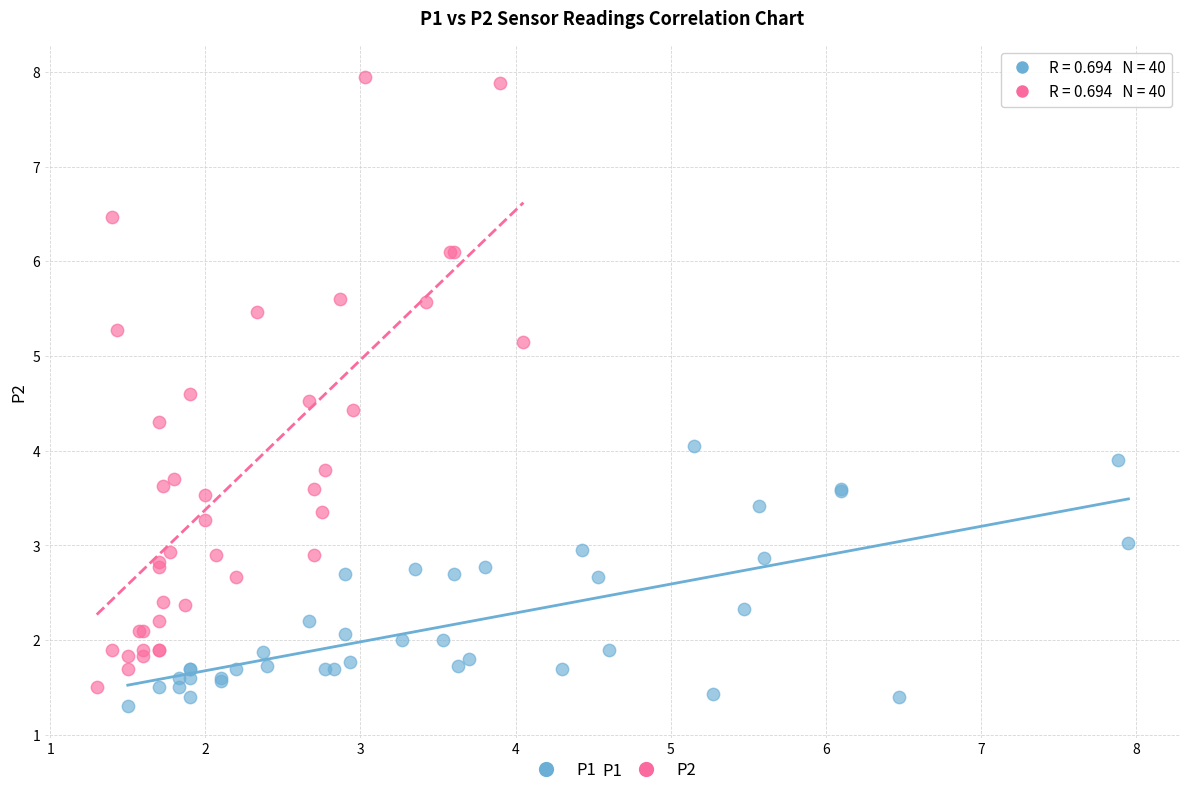

Which series contains the lowest Y value?

P1